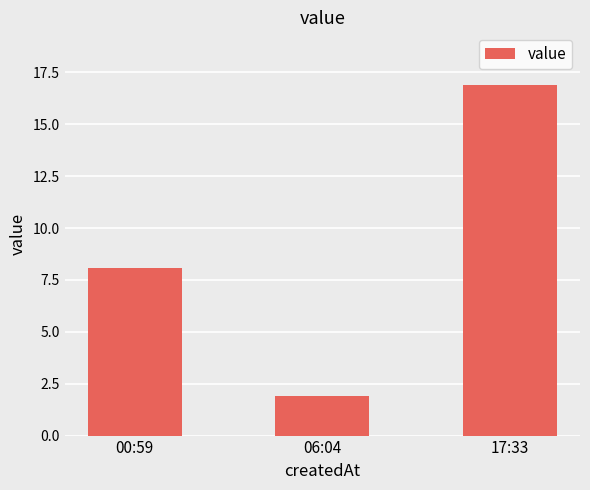

What is the difference between the maximum and minimum values?

15.0